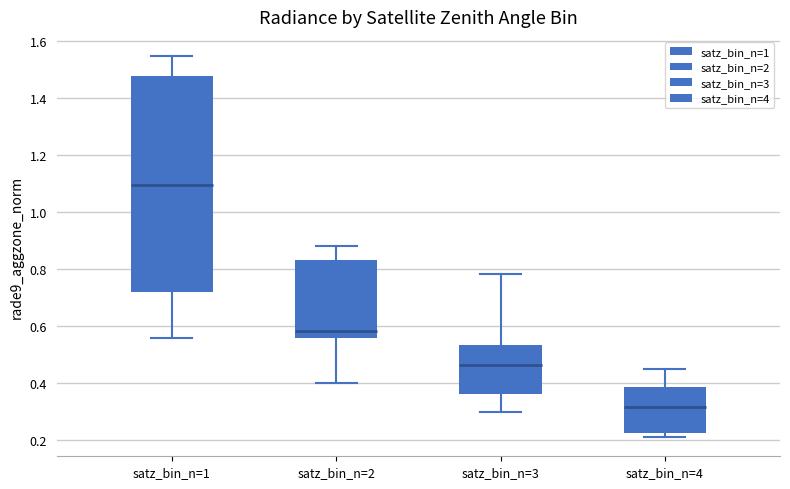

Comparing the boxes themselves (not the whiskers), which one is the tallest?

satz_bin_n=1